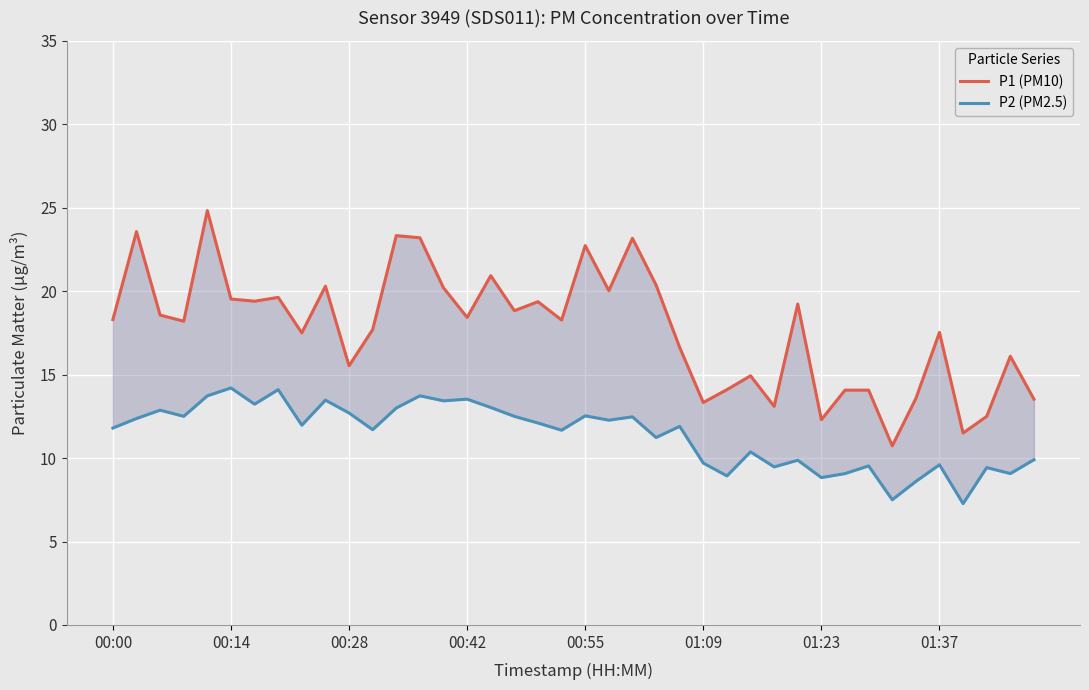

Count the number of categories in the chart.

40